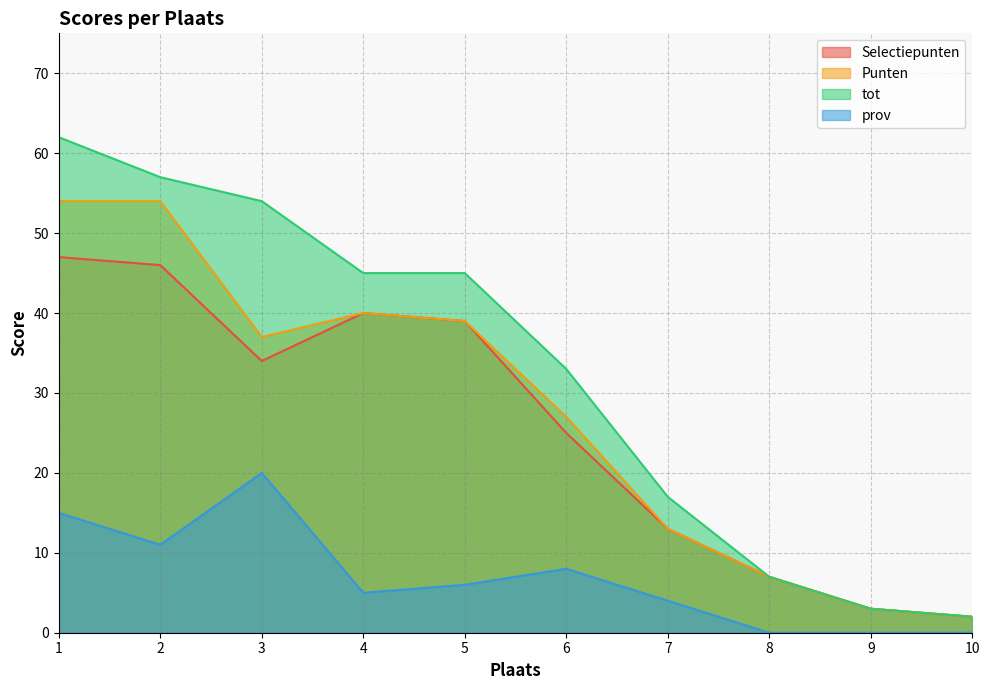

What is the value of the tot point at the 9th from the left?

3